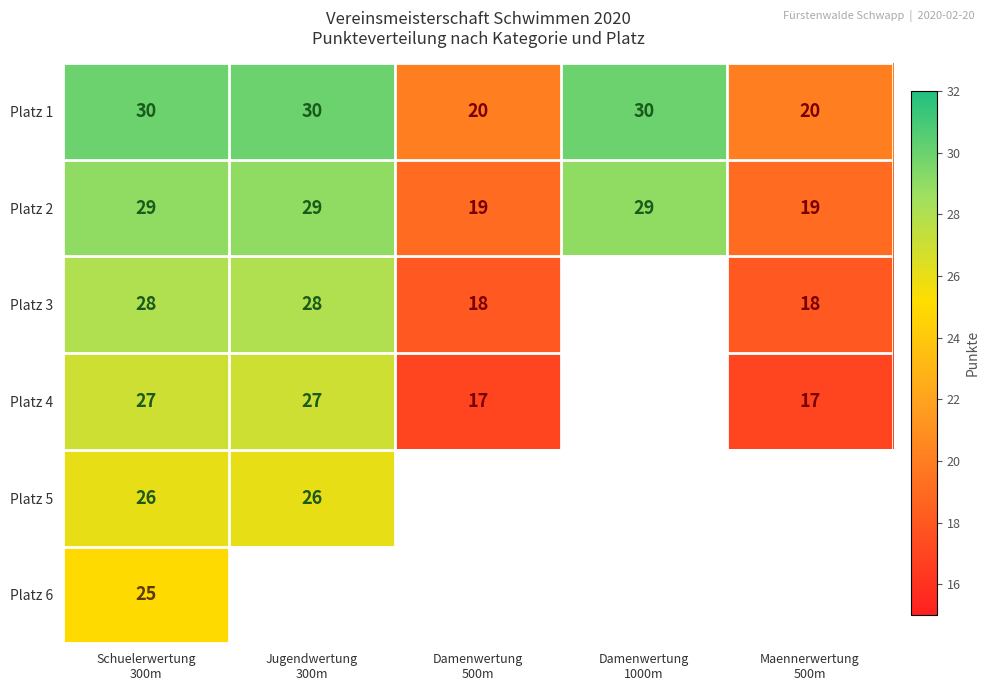

What is the difference between the maximum and minimum values in the Platz 2 series?

10